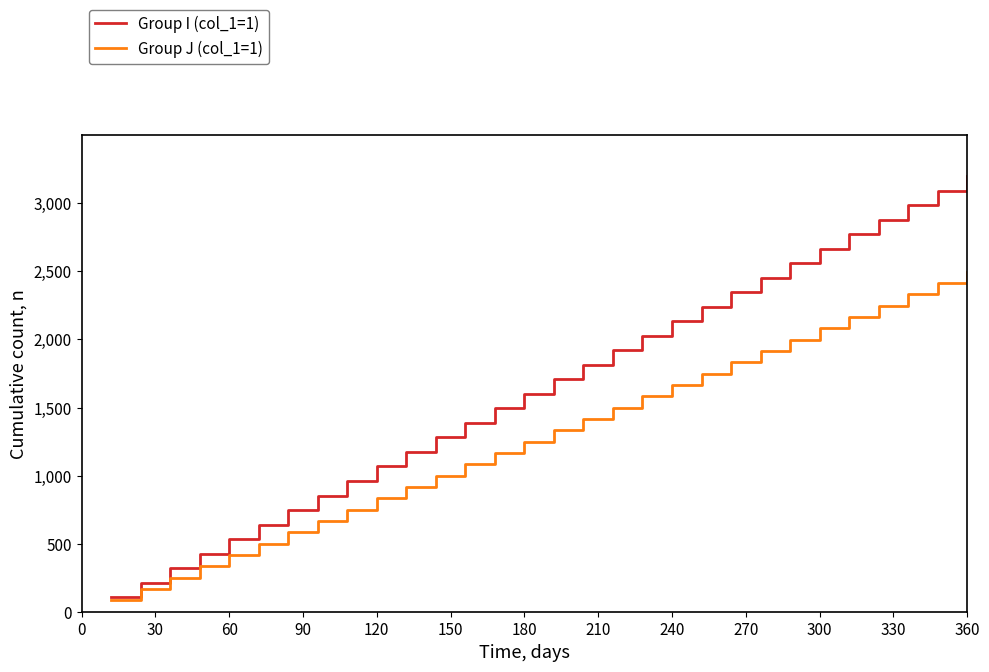

True or false: Group I (col_1=1) has more than 2 interior local peaks.

False